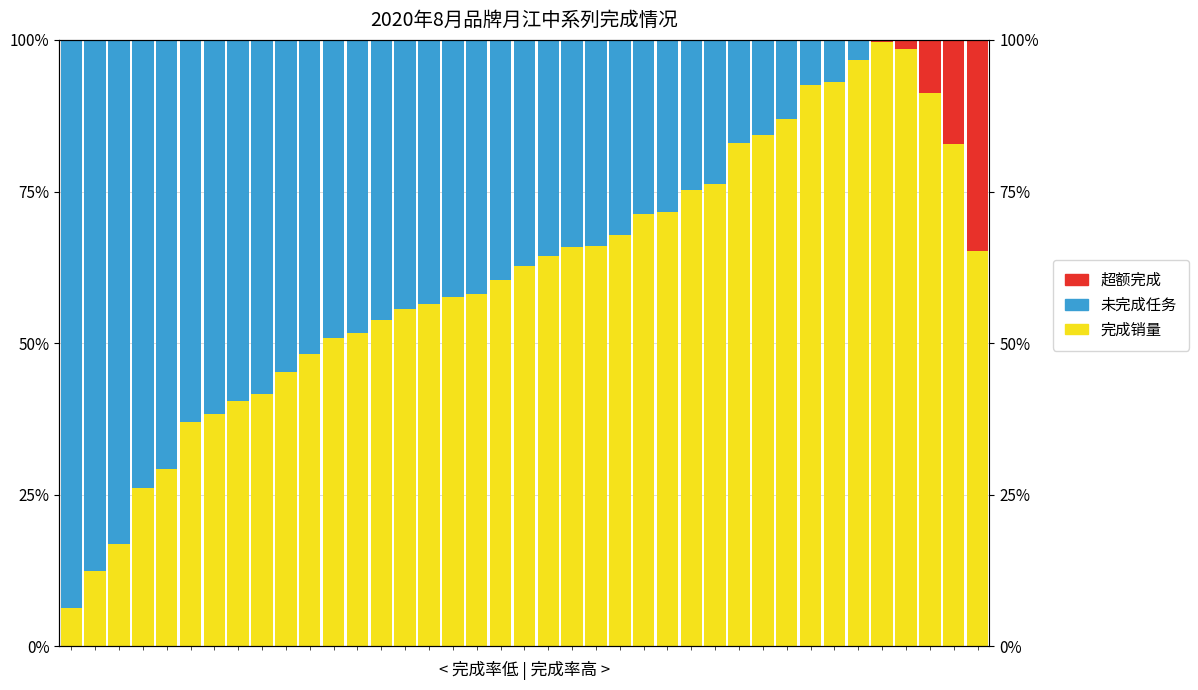

What is the approximate value of 完成销量 at 23?

0.7